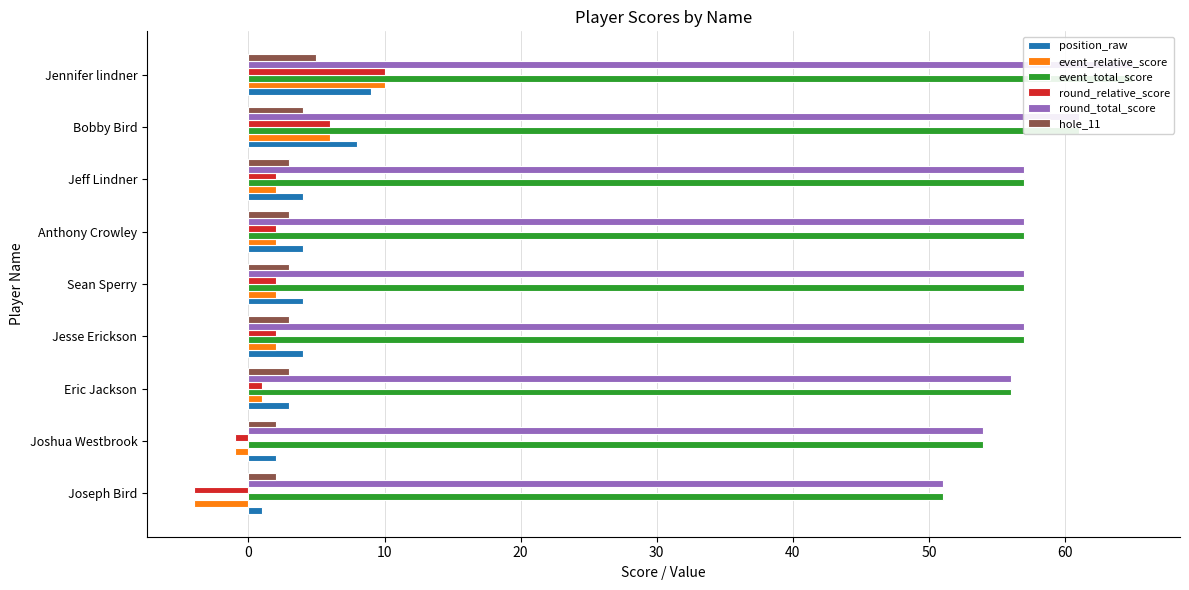

True or false: event_relative_score has a value of 15 at Jennifer lindner.

False